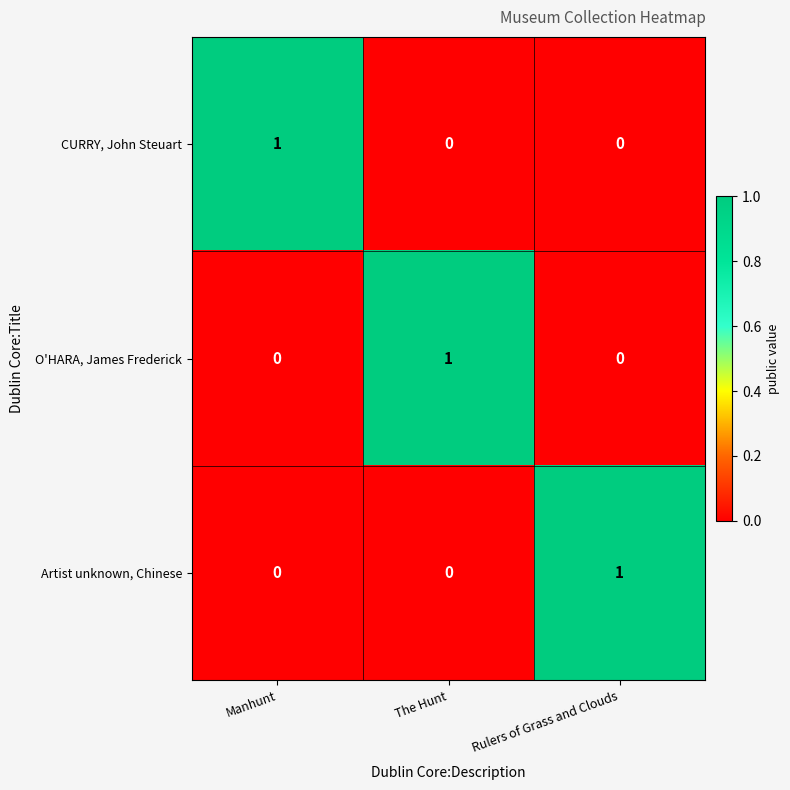

At which label does CURRY, John Steuart reach its peak?

Manhunt